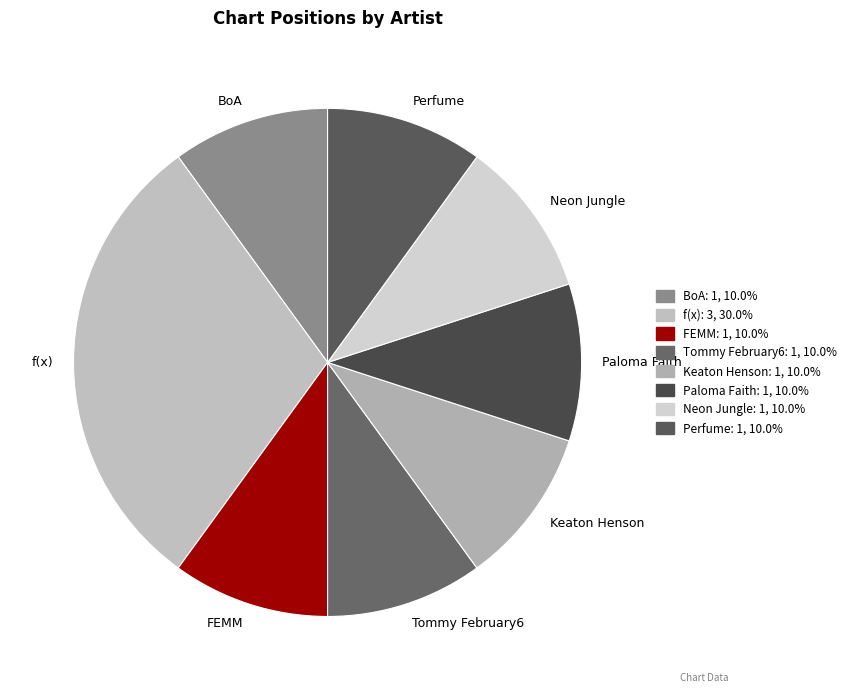

Count the number of slices in the pie.

8